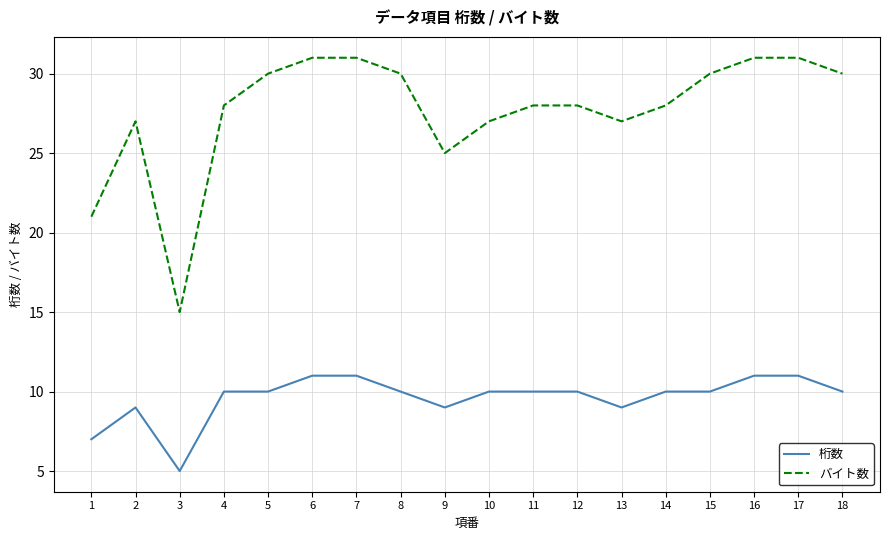

True or false: バイト数 and 桁数 intersect in this chart.

False